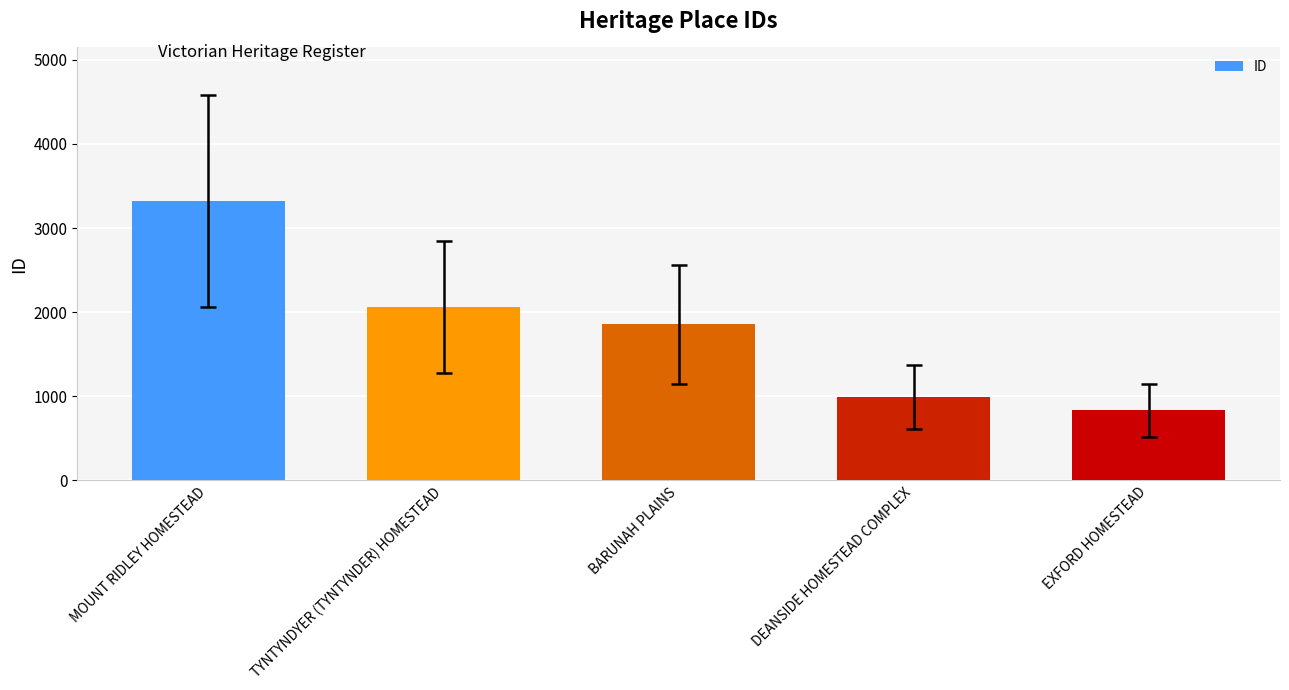

What is the minimum value shown in the chart?

832